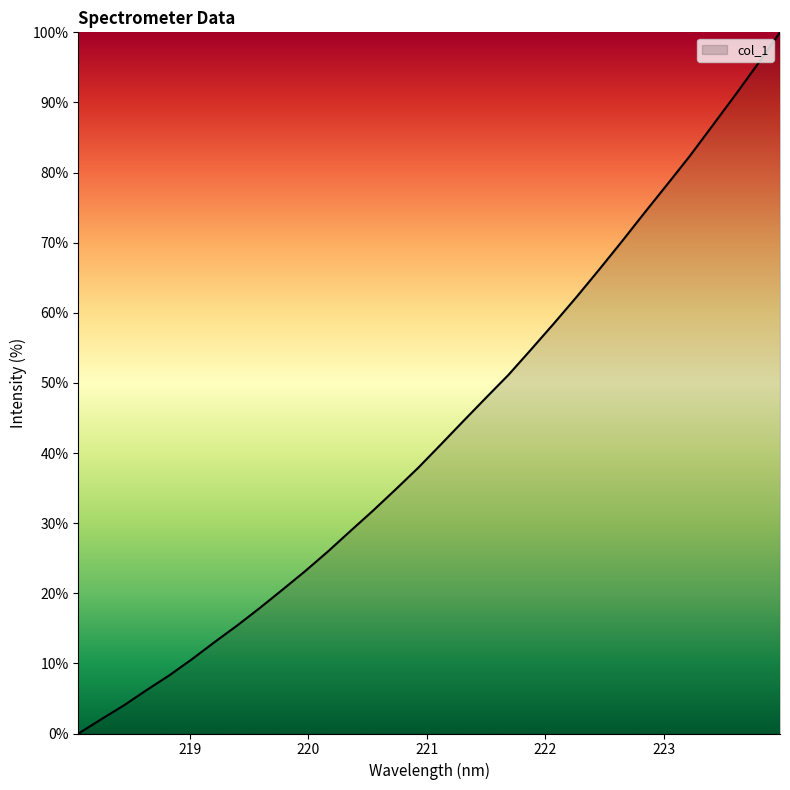

What is the difference between the maximum and minimum values?

100.0